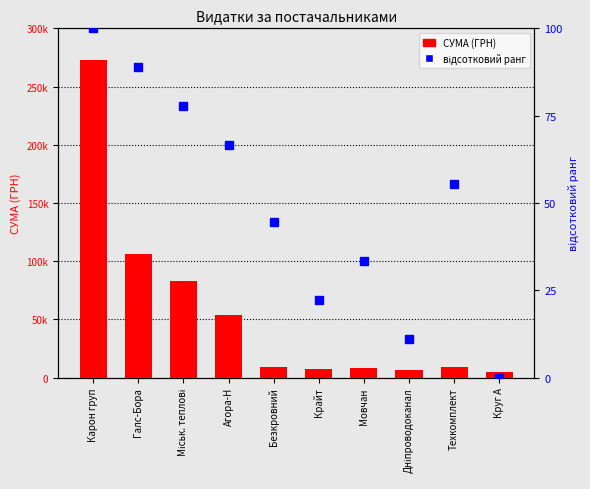

What is the average value of the СУМА (ГРН) series?

56015.5